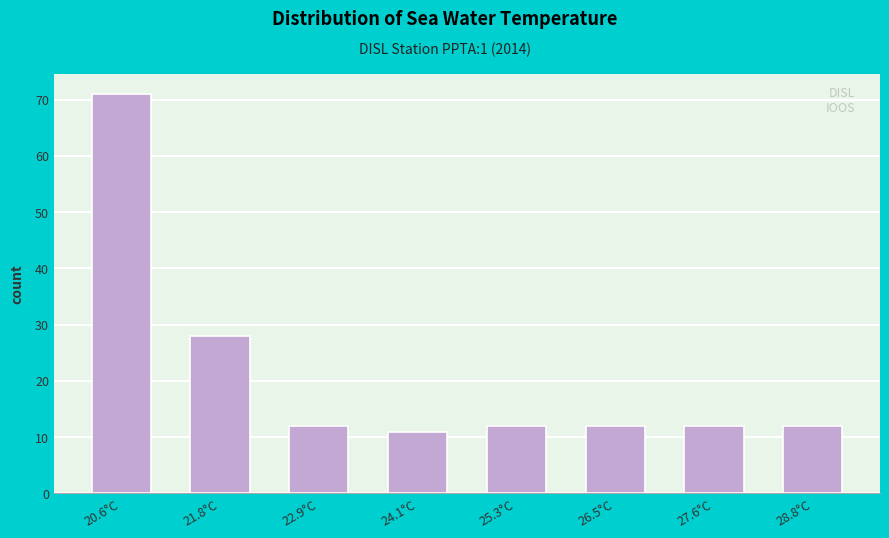

Reading left to right, transcribe all the data shown in this chart.

20.6°C=71	21.8°C=28	22.9°C=12	24.1°C=11	25.3°C=12	26.5°C=12	27.6°C=12	28.8°C=12